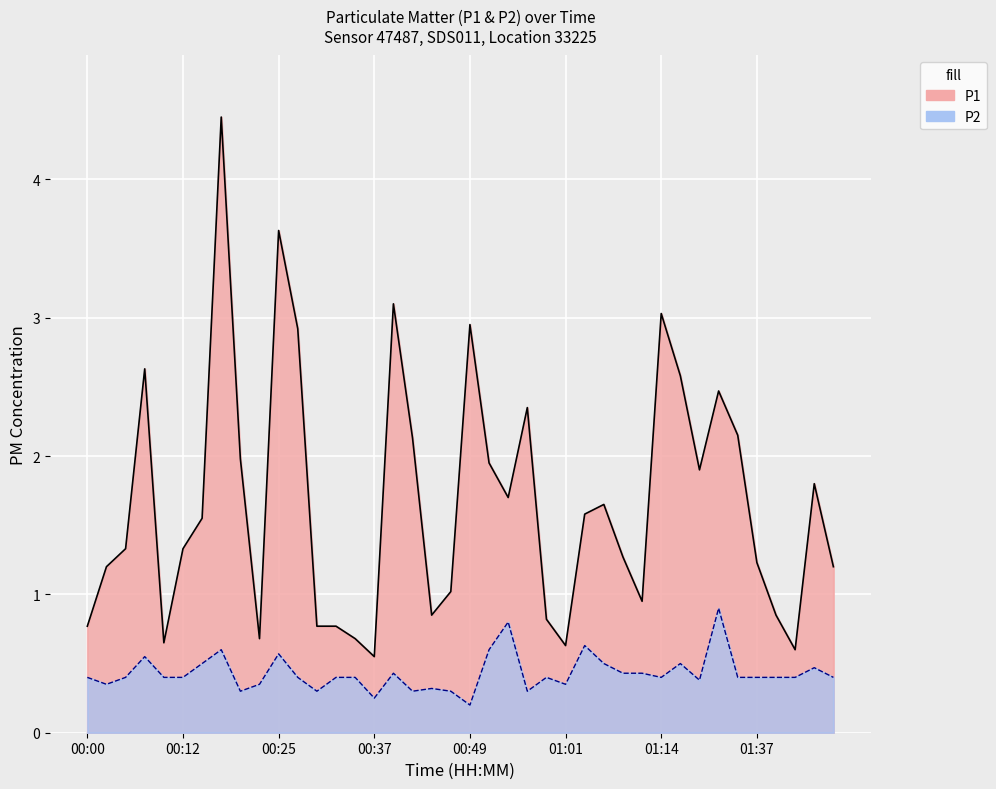

Reading right to left, list all the values displayed in this chart.

P1: 1.2	1.8	0.6	0.8	1.2	2.1	2.5	1.9	2.6	3.0	0.9	1.3	1.6	1.6	0.6	0.8	2.4	1.7	1.9	3.0	1.0	0.8	2.1	3.1	0.6	0.7	0.8	0.8	2.9	3.6	0.7	2.0	4.5	1.6	1.3	0.7	2.6	1.3	1.2	0.8
P2: 0.4	0.5	0.4	0.4	0.4	0.4	0.9	0.4	0.5	0.4	0.4	0.4	0.5	0.6	0.3	0.4	0.3	0.8	0.6	0.2	0.3	0.3	0.3	0.4	0.2	0.4	0.4	0.3	0.4	0.6	0.3	0.3	0.6	0.5	0.4	0.4	0.6	0.4	0.3	0.4